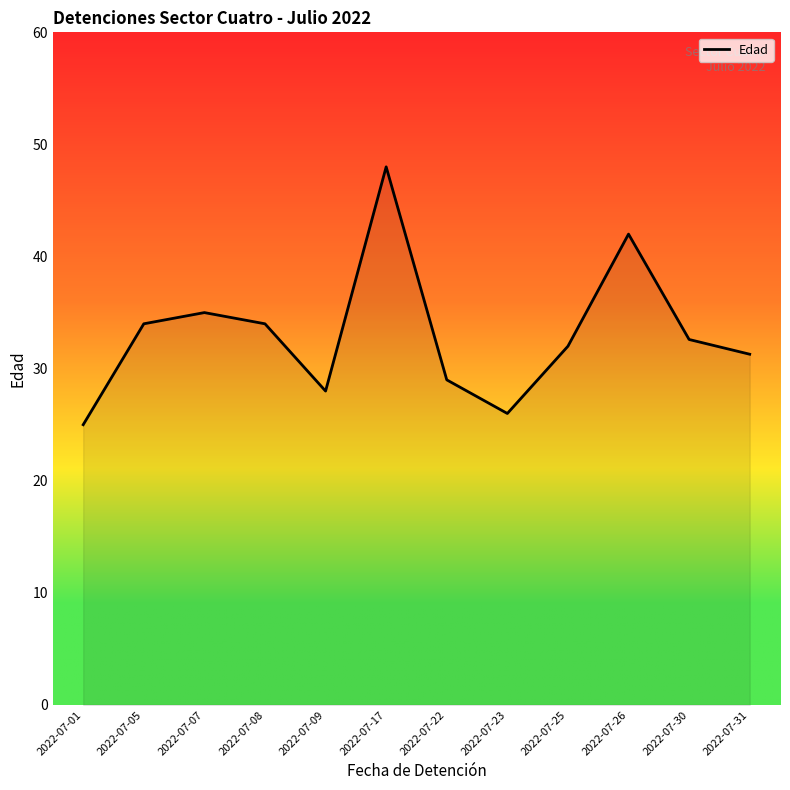

What is the difference between the values at 2022-07-23 and 2022-07-30?

6.6